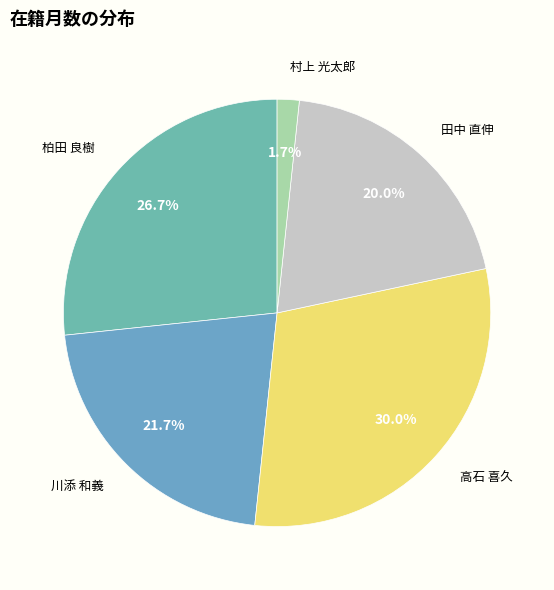

Does any single category account for the majority?

No